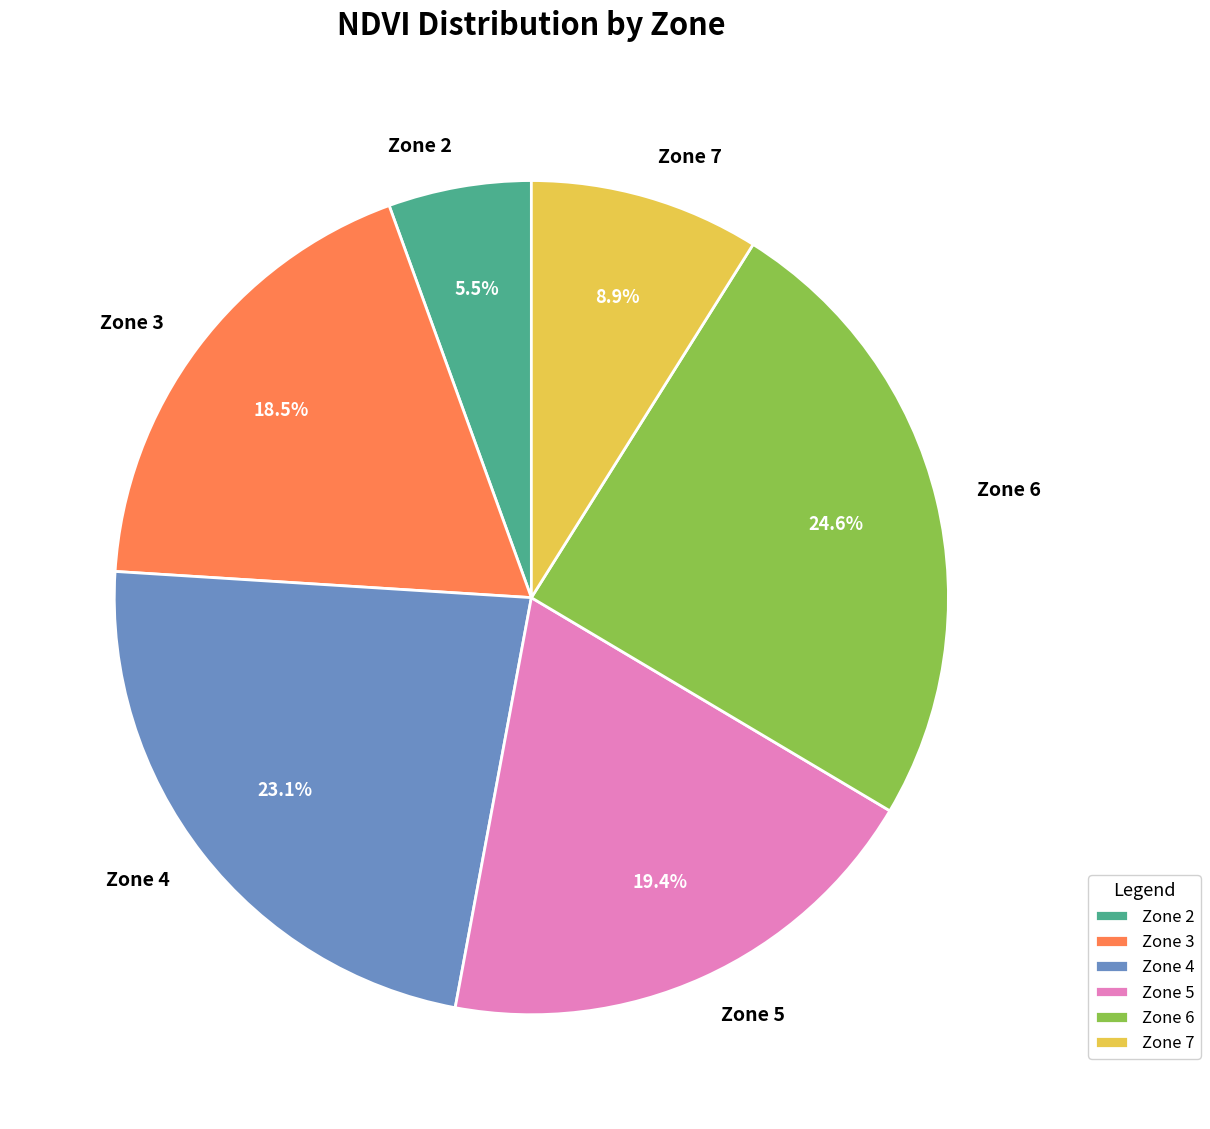

Between Zone 2 and Zone 5, which is larger?

Zone 5